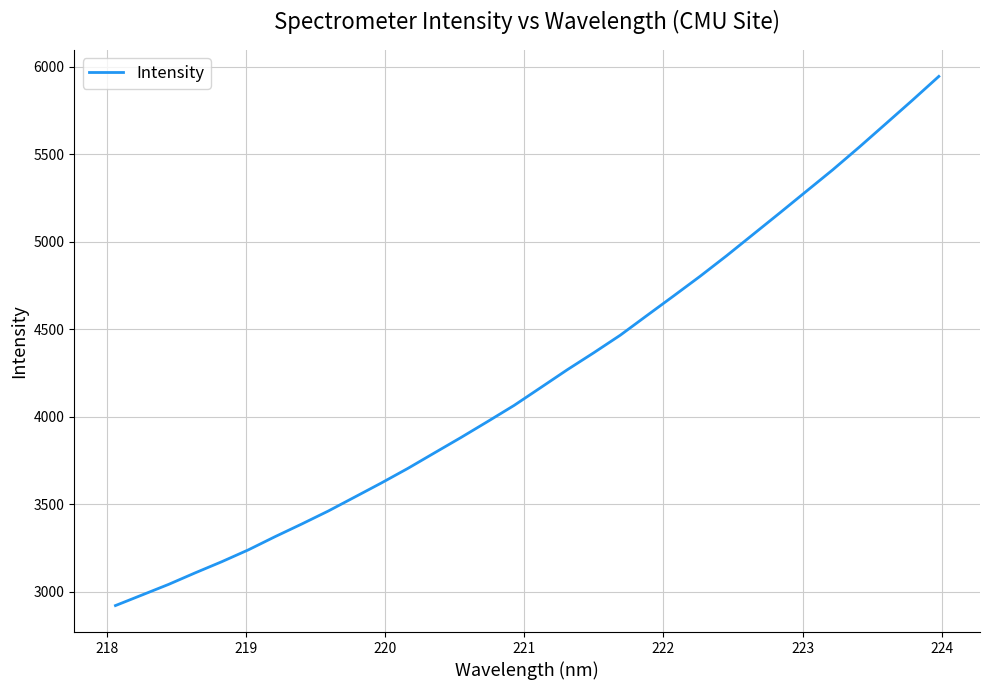

What is the difference between the maximum and minimum values?

3025.1